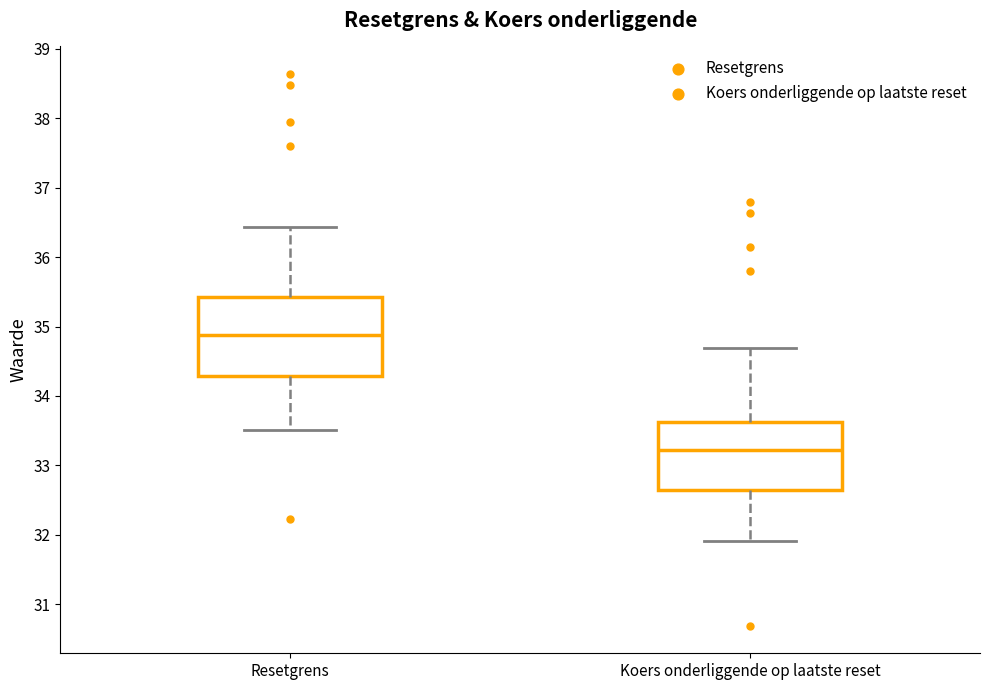

Reading left to right, read every box against the y-axis: the position of its median line, the range the box covers, and the ends of its whiskers. The values are not printed on the chart, so give them approximately, as read against the axis.

Resetgrens: median 34.9, box 34.3 to 35.4, whiskers 33.5 to 36.4
Koers onderliggende op laatste reset: median 33.2, box 32.7 to 33.6, whiskers 31.9 to 34.7